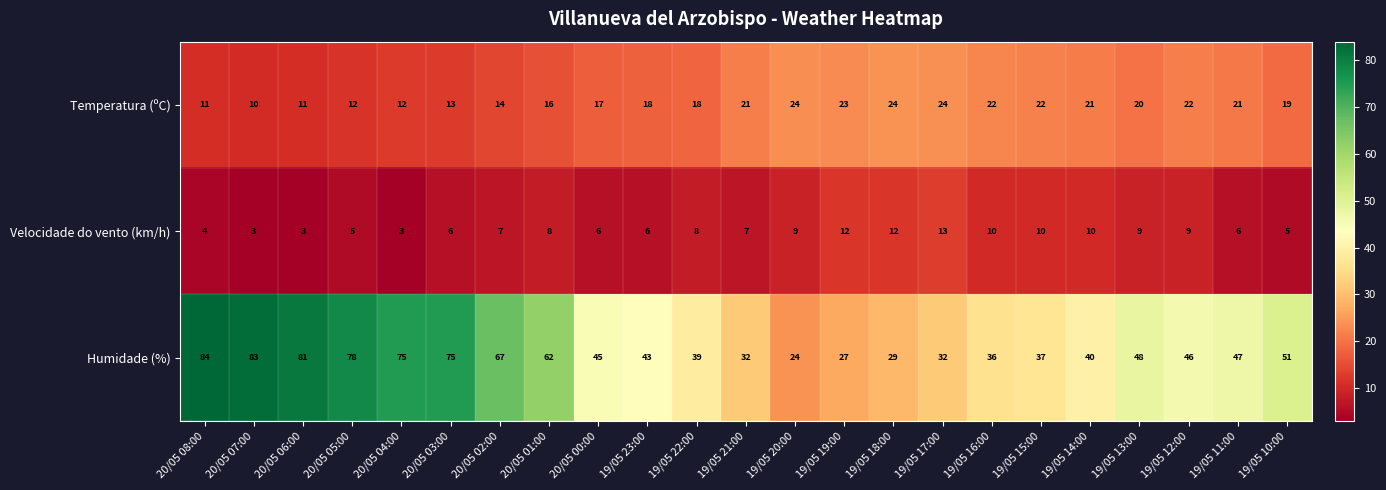

The value of Temperatura (ºC) at 19/05 19:00 is 33. True or false?

False